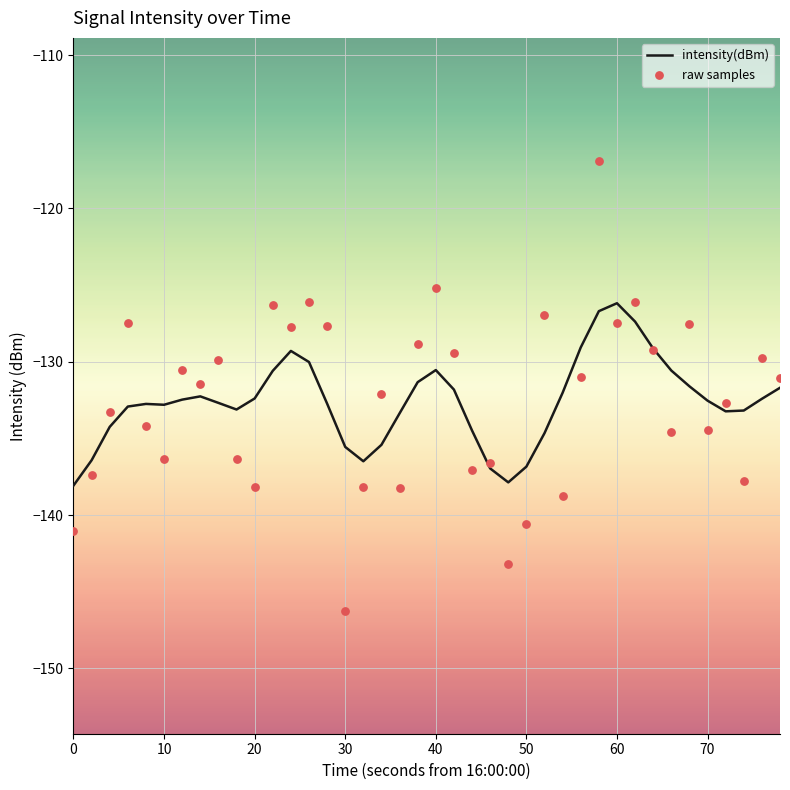

What is the maximum value for intensity(dBm)?

-126.2